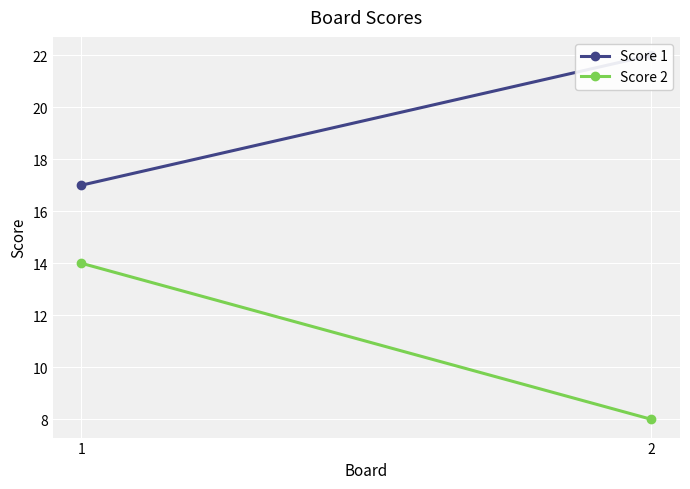

Is it true that Score 2 equals 14 at 1?

True